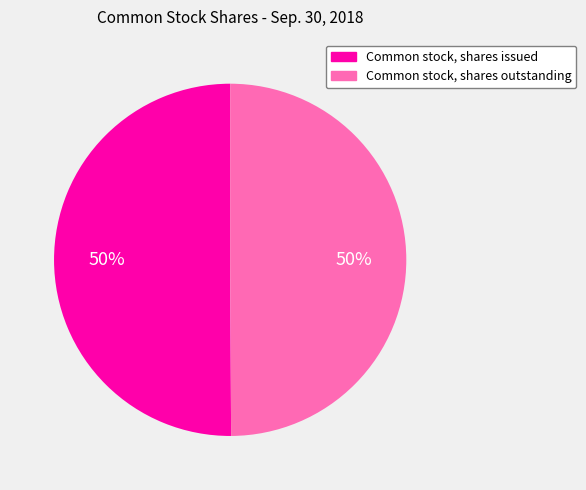

The Common stock, shares outstanding slice represents 50% of the pie. True or false?

True